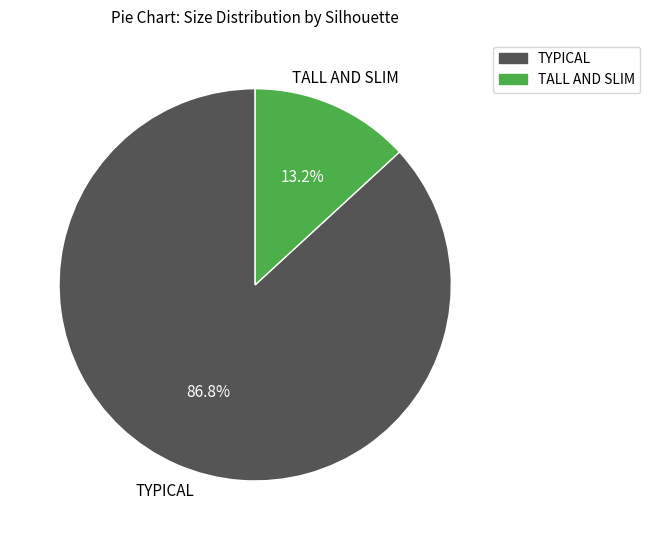

Between TALL AND SLIM and TYPICAL, which is larger?

TYPICAL